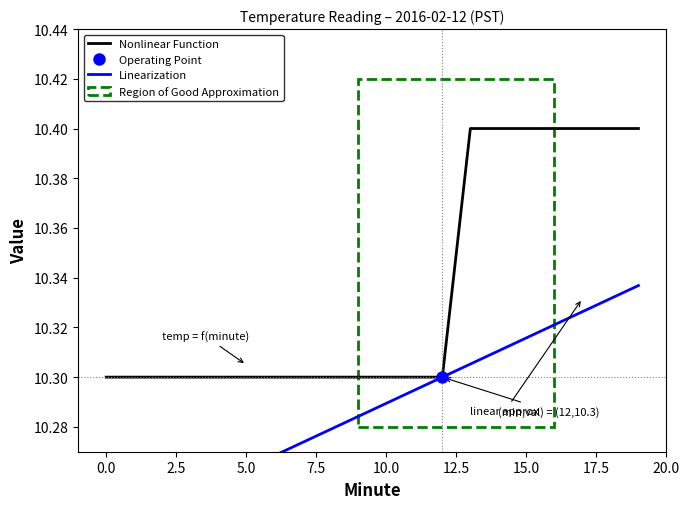

What is the label of the 11th point from the left?

10